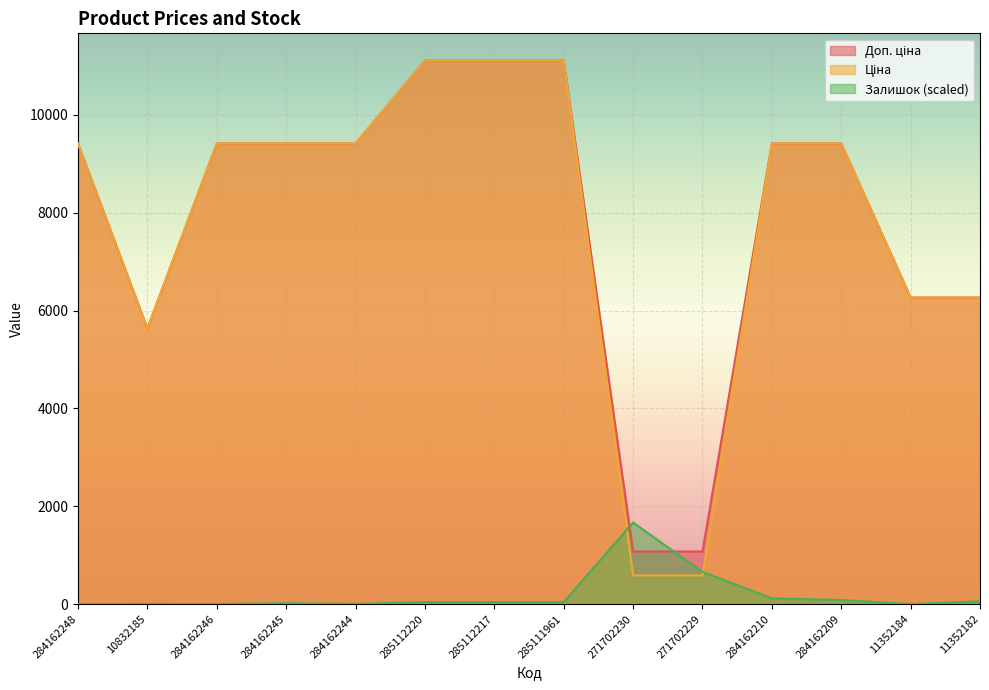

Reading left to right, list all the values displayed in this chart.

Ціна: 284162248=9416.9	10832185=5636.0	284162246=9416.9	284162245=9416.9	284162244=9416.9	285112220=11113.6	285112217=11113.6	285111961=11113.6	271702230=586.0	271702229=586.0	284162210=9416.9	284162209=9416.9	11352184=6266.7	11352182=6266.7
Доп. ціна: 284162248=9416.9	10832185=5636.0	284162246=9416.9	284162245=9416.9	284162244=9416.9	285112220=11113.6	285112217=11113.6	285111961=11113.6	271702230=1074.5	271702229=1074.5	284162210=9416.9	284162209=9416.9	11352184=6266.7	11352182=6266.7
Залишок: 284162248=0.0	10832185=2.4	284162246=0.0	284162245=16.9	284162244=2.4	285112220=41.1	285112217=41.1	285111961=41.1	271702230=1667.0	271702229=657.2	284162210=116.0	284162209=82.1	11352184=0.0	11352182=55.6